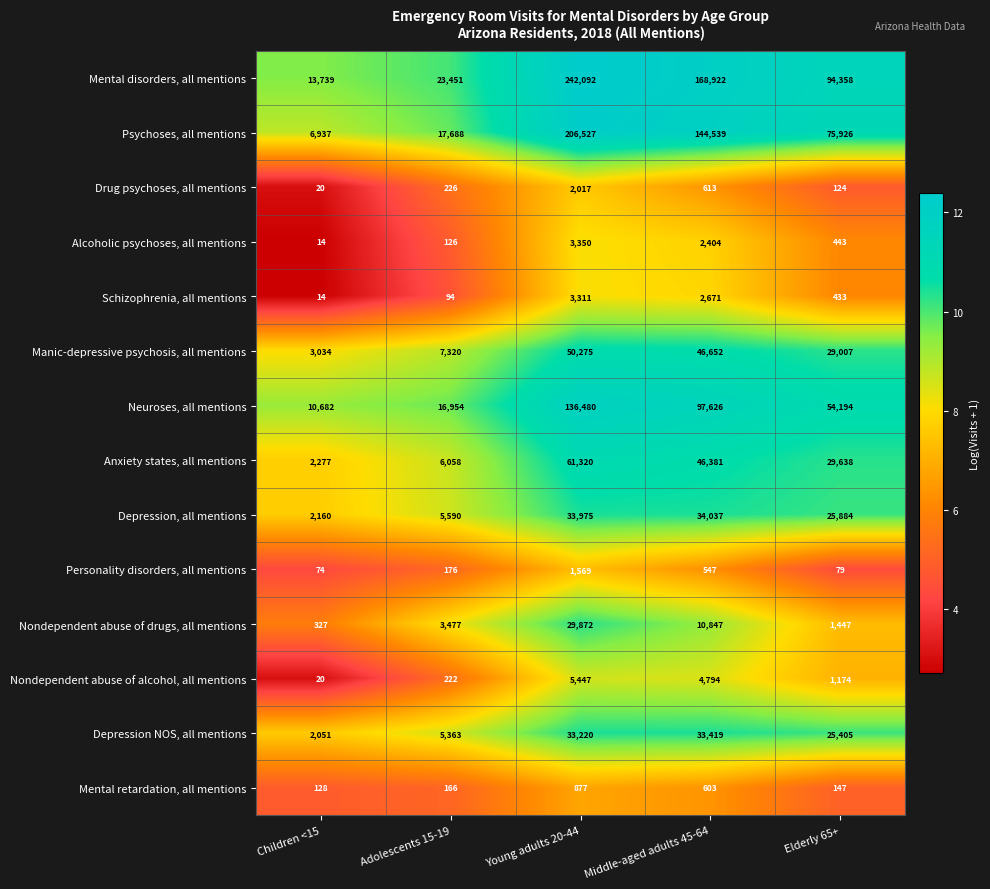

Where is Drug psychoses, all mentions nearest to the value 1018?

Middle-aged adults 45-64